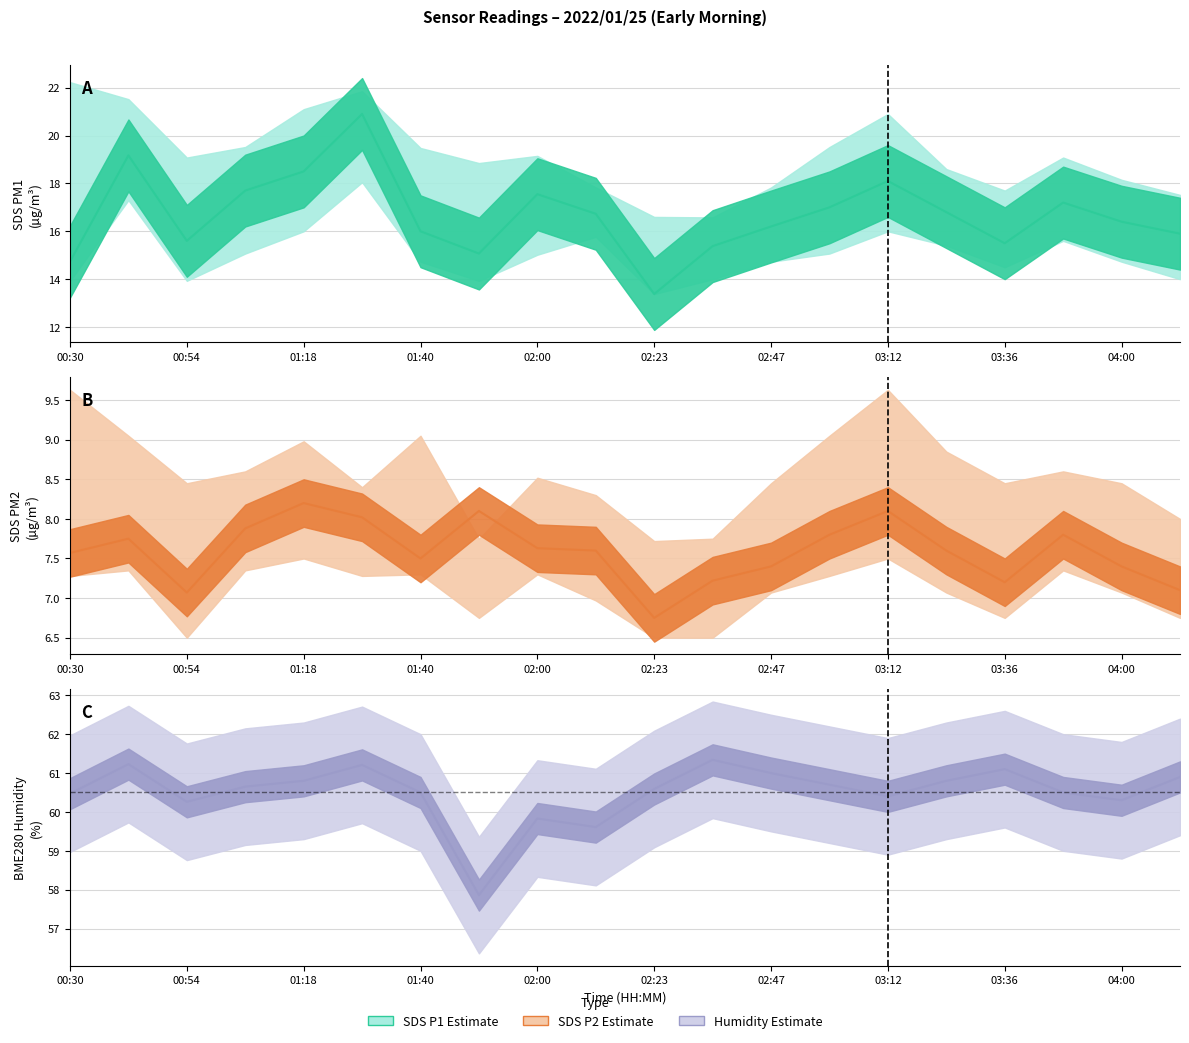

What is the total value across all series at 17?

85.5